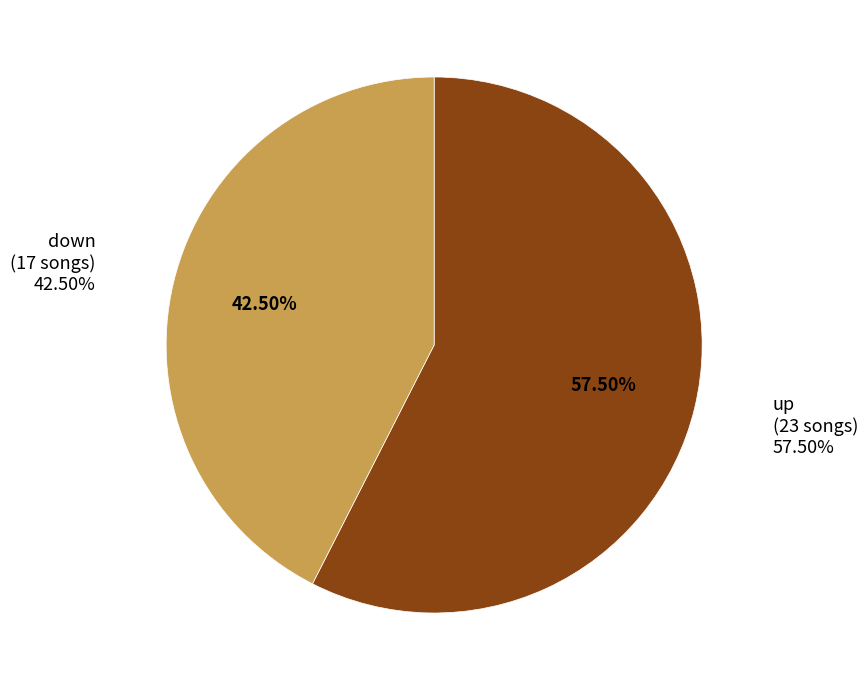

Does down represent more than half of the total?

No